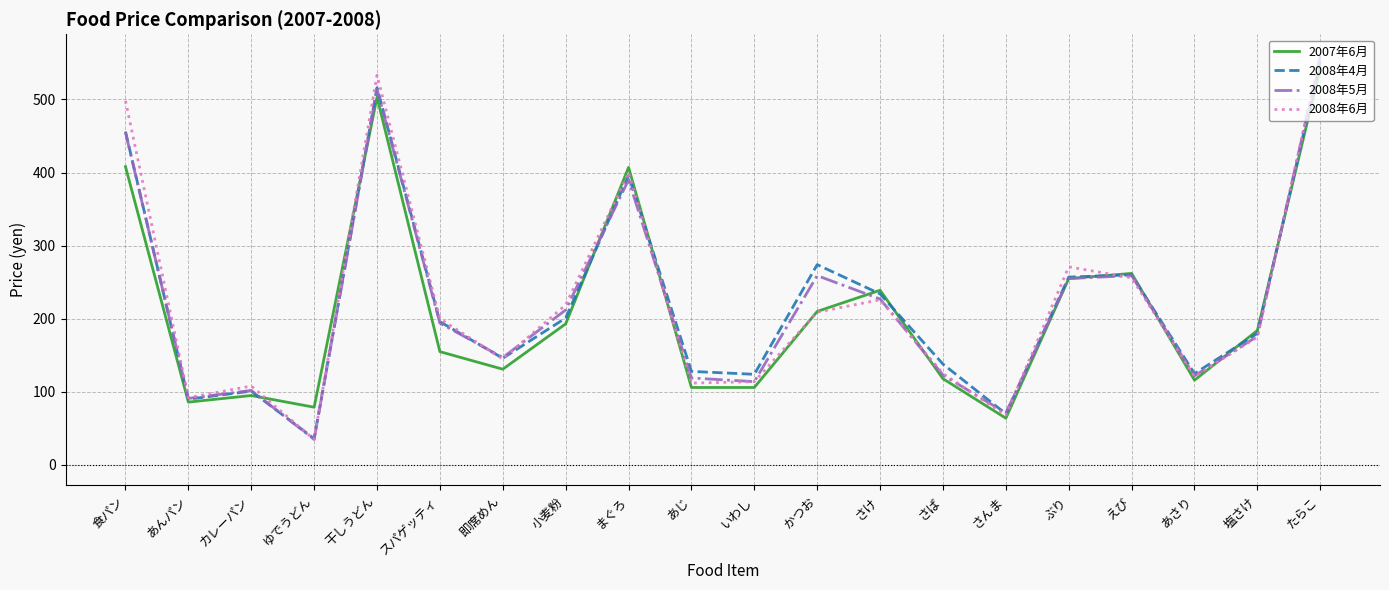

Between あじ and かつお, which series saw the biggest shift?

2008年4月